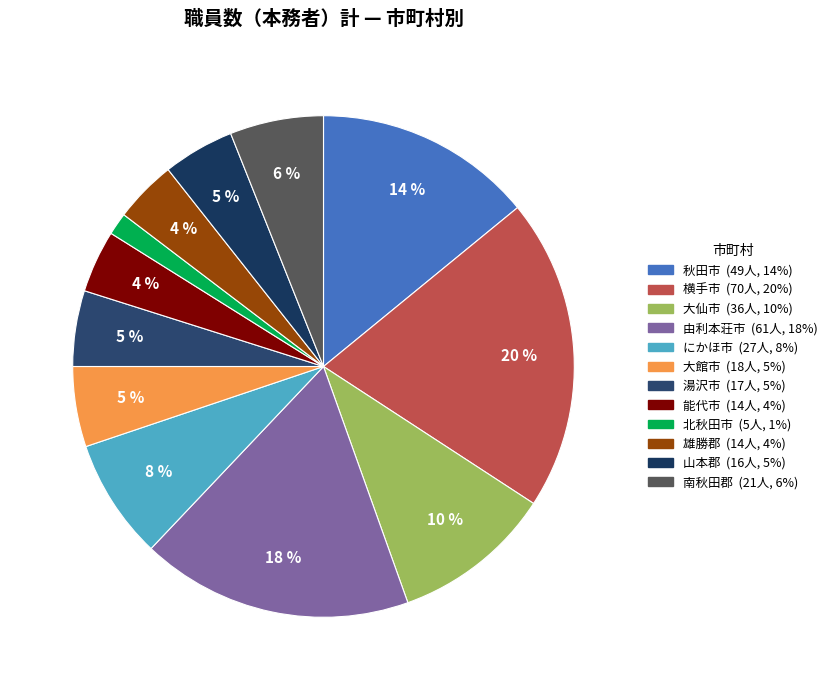

Is there a majority slice in this chart?

No